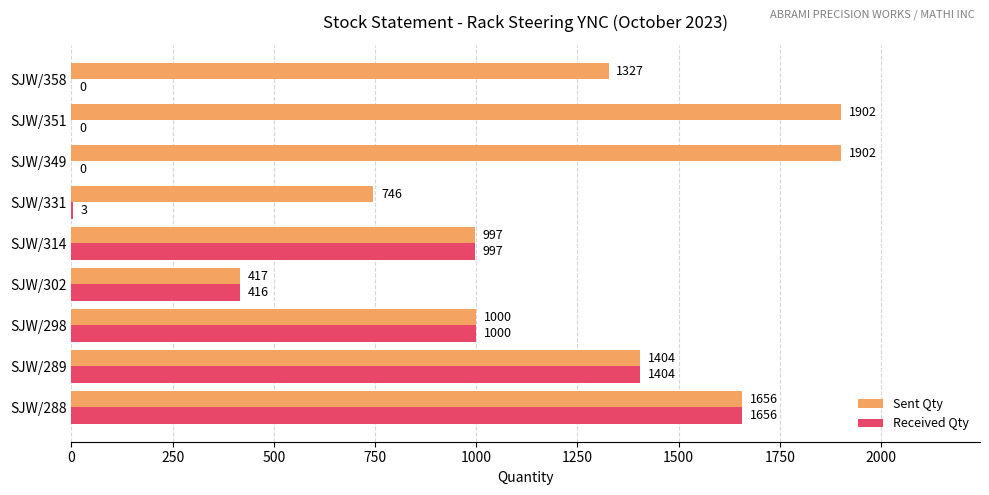

At which label is Sent Qty closest to 1159?

SJW/298